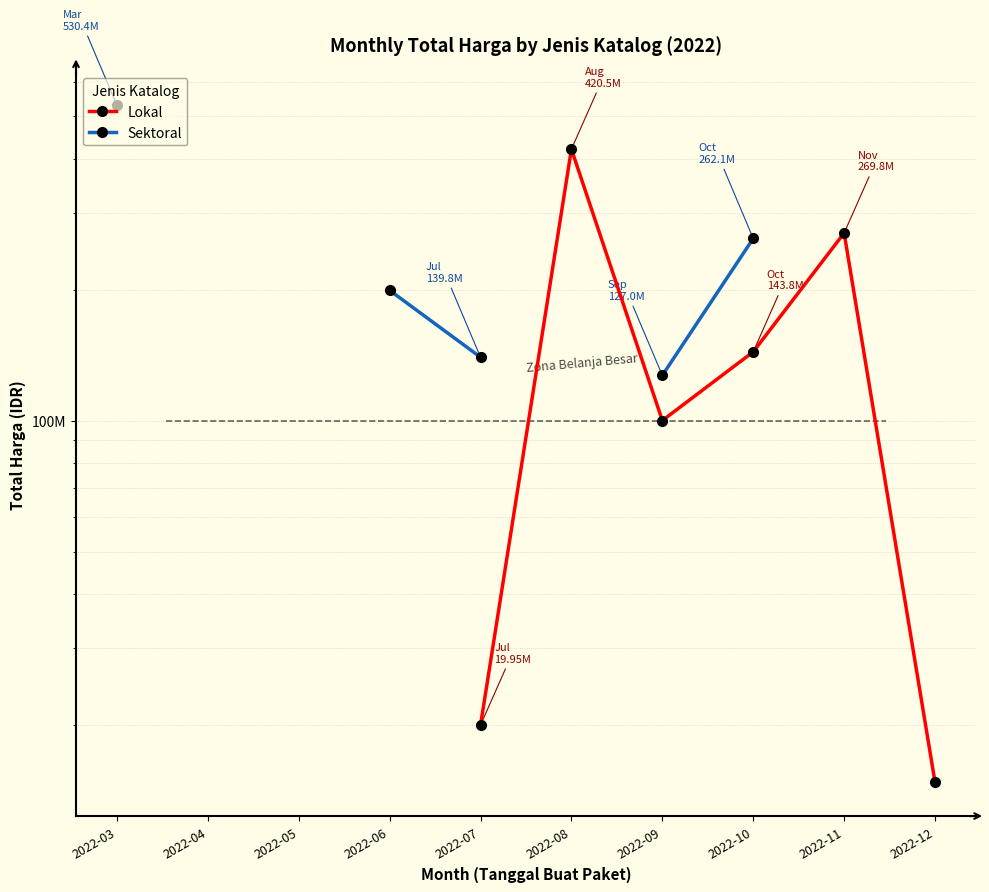

Rank the categories by Lokal value from highest to lowest.

2022-03, 2022-04, 2022-05, 2022-06, 2022-08, 2022-11, 2022-10, 2022-09, 2022-07, 2022-12